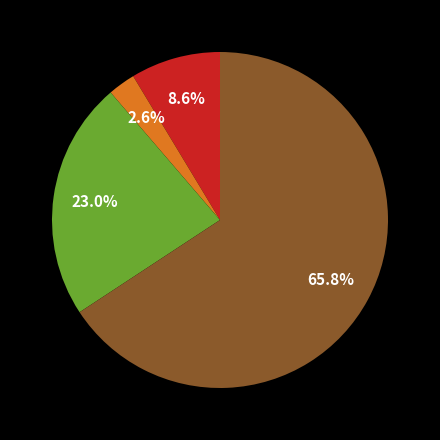

Is there a majority slice in this chart?

Yes